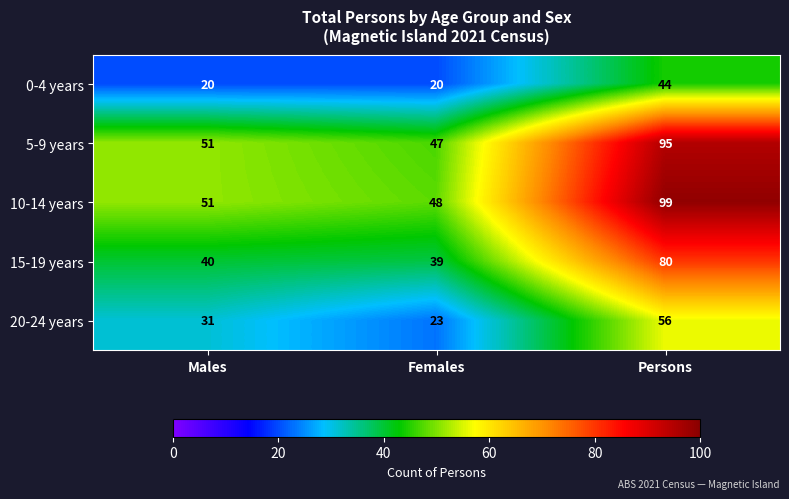

What is the greatest value displayed?

99